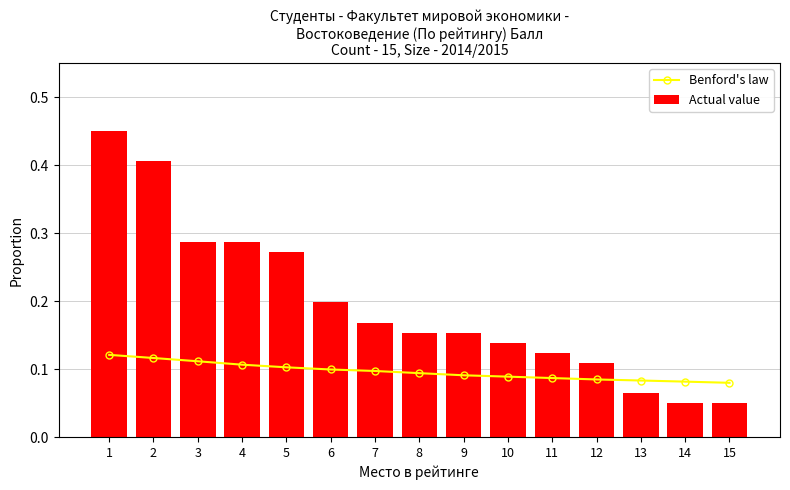

Which series changed the most between 5 and 12?

Actual value